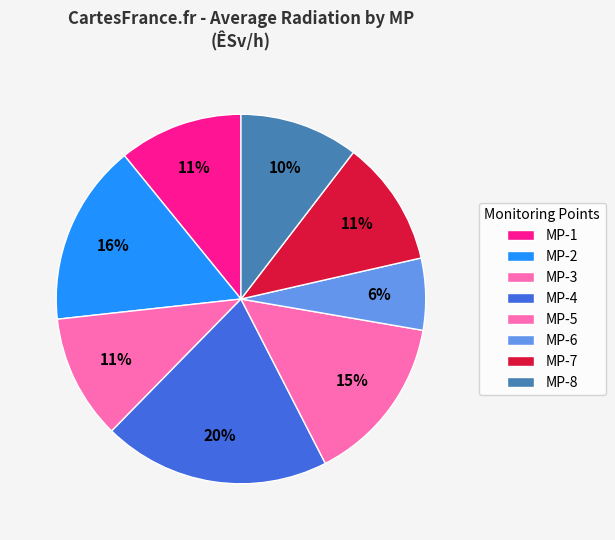

Count the number of slices in the pie.

8